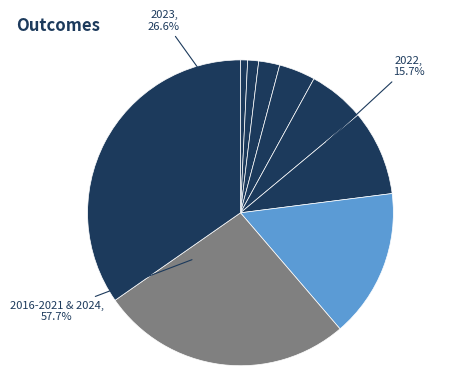

Which slice is the largest?

2024